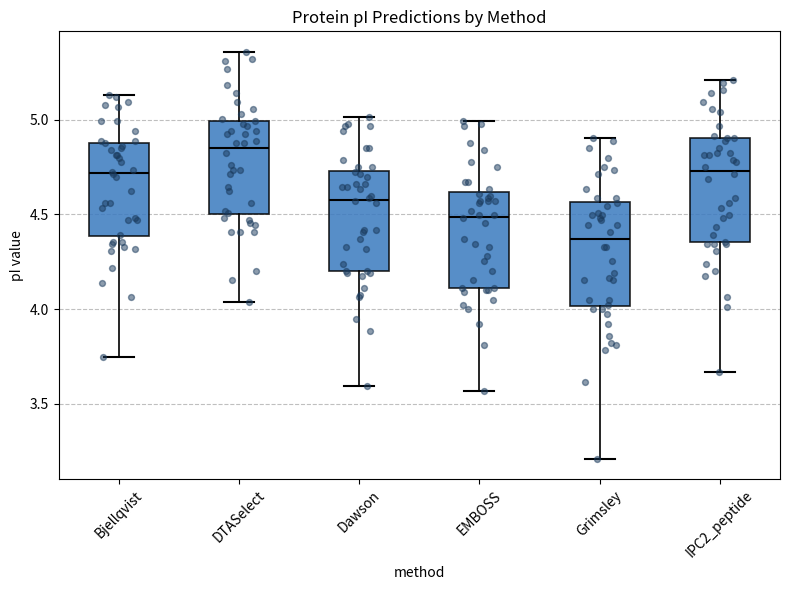

Reading left to right, transcribe this box plot: for each box, give where its median line is, the range the box spans, and where its two whiskers end, as read against the y-axis. The values are not printed on the chart, so give them approximately, as read against the axis.

Bjellqvist: median 4.70, box 4.40 to 4.90, whiskers 3.75 to 5.15
DTASelect: median 4.85, box 4.50 to 5.00, whiskers 4.05 to 5.35
Dawson: median 4.60, box 4.20 to 4.75, whiskers 3.60 to 5.00
EMBOSS: median 4.50, box 4.10 to 4.60, whiskers 3.55 to 5.00
Grimsley: median 4.35, box 4.00 to 4.55, whiskers 3.20 to 4.90
IPC2_peptide: median 4.75, box 4.35 to 4.90, whiskers 3.65 to 5.20